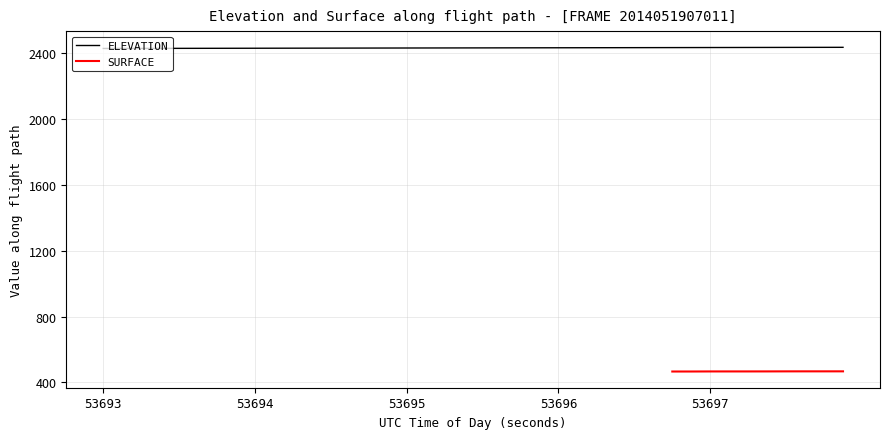

What is the highest value of the ELEVATION series?

2431.9